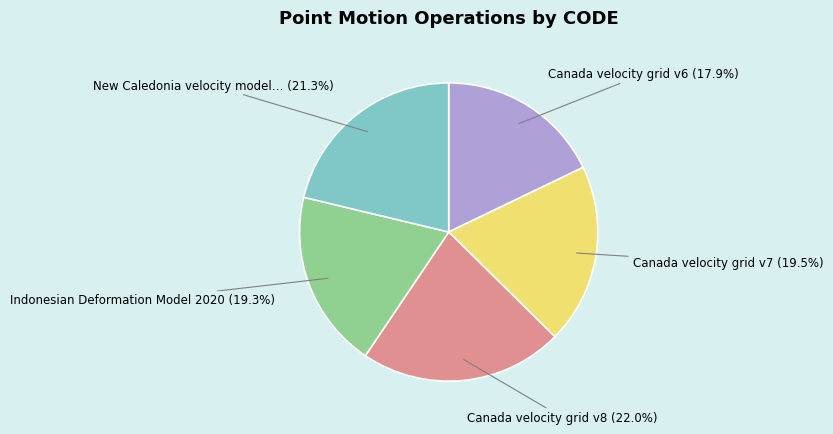

How many segments does this pie chart have?

5